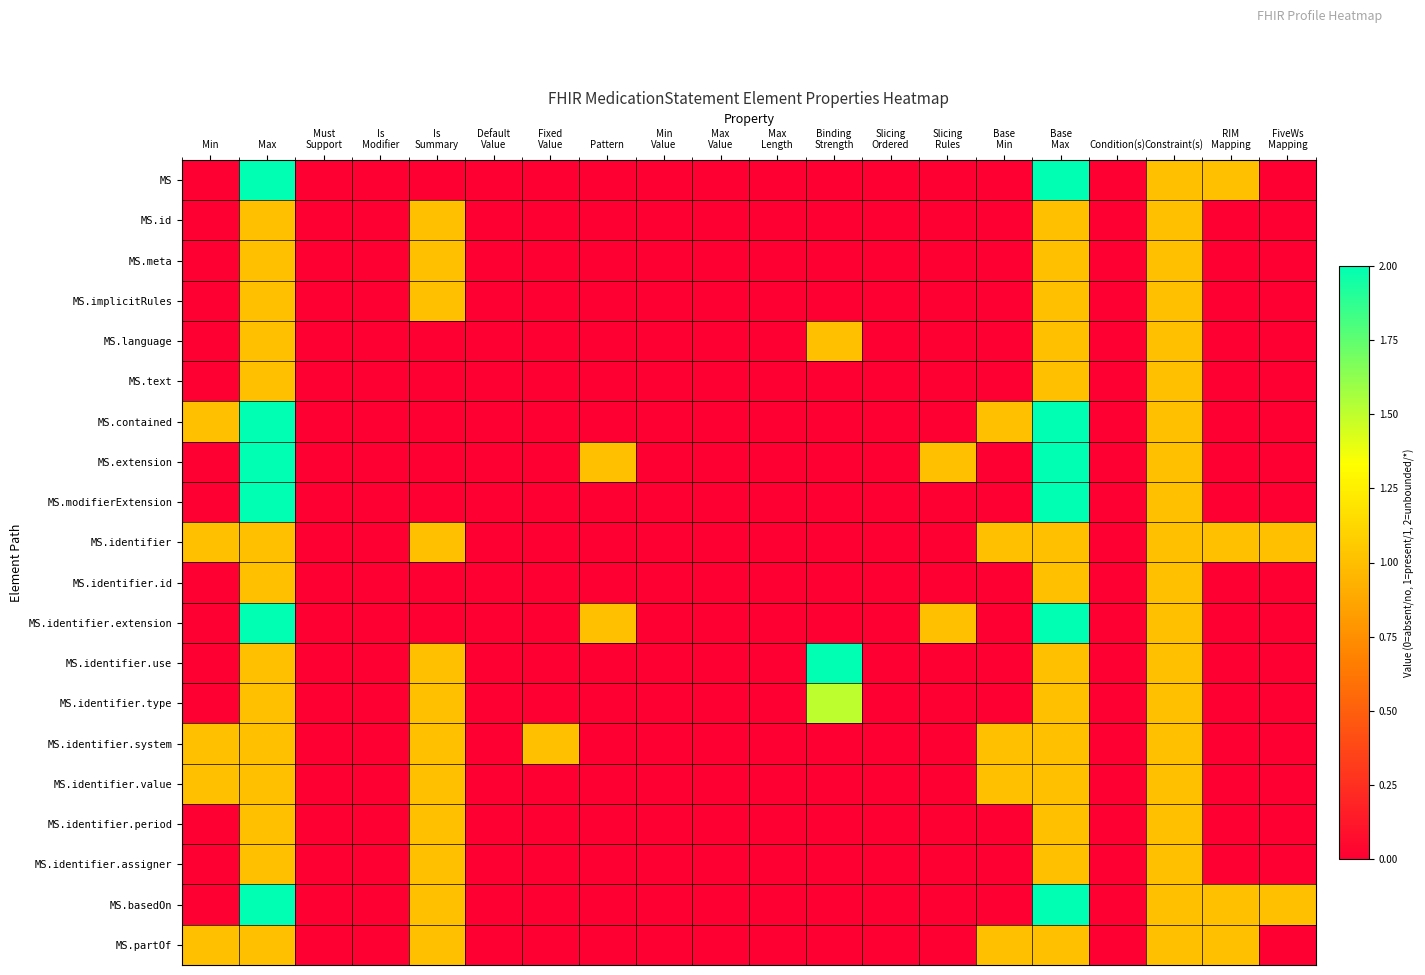

At which category does the chart reach its peak across all series?

Max